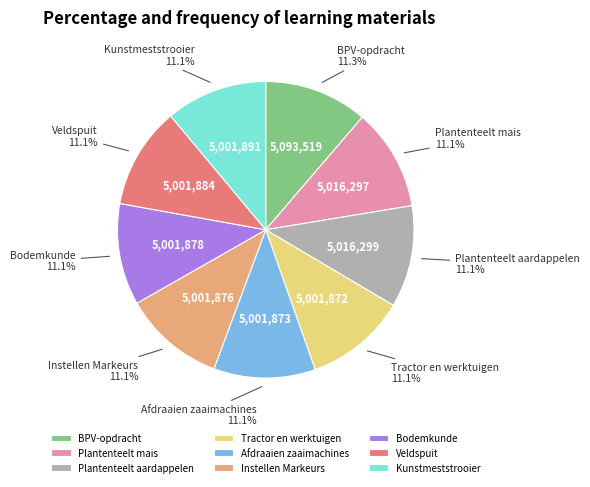

Is there a majority slice in this chart?

No